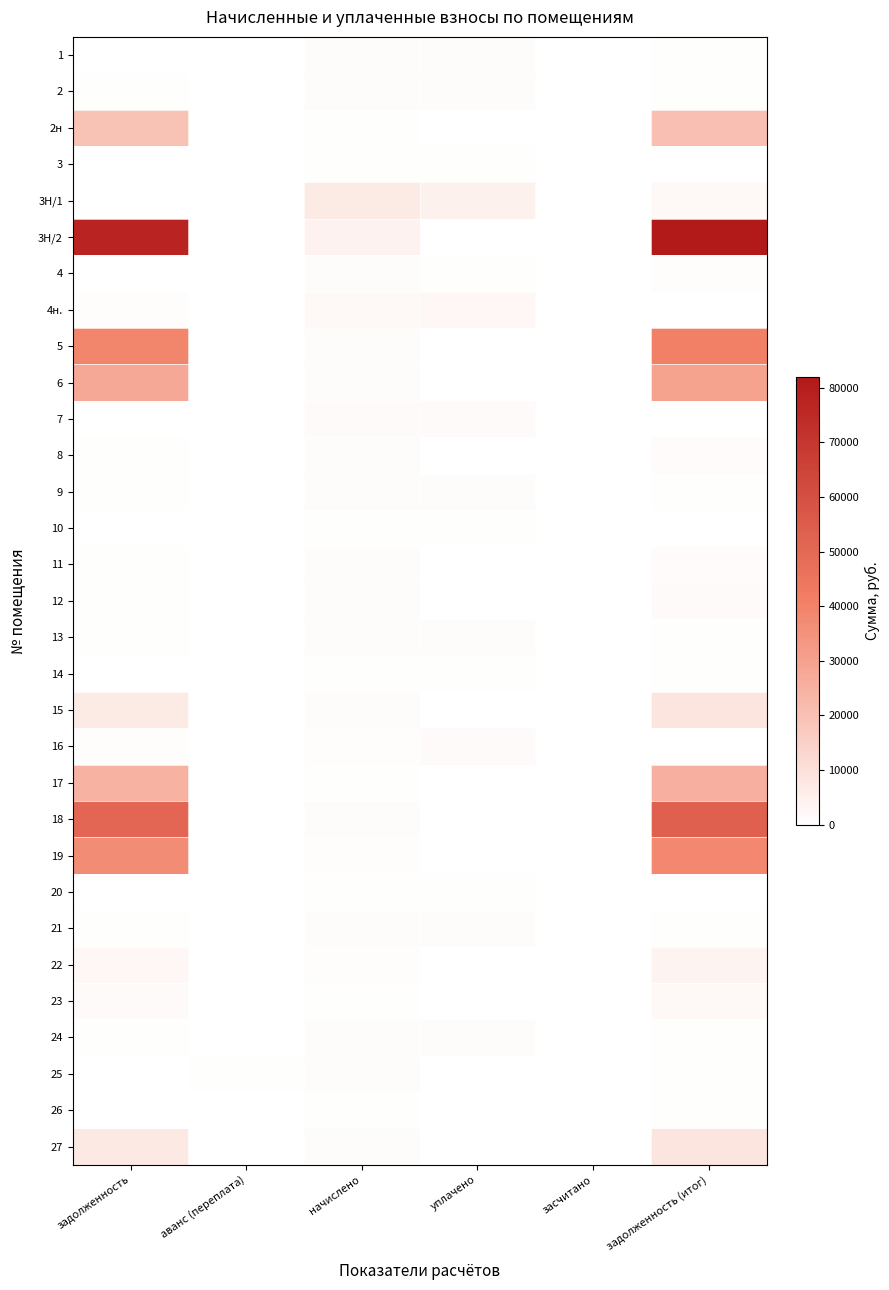

Between начислено and засчитано, which is larger?

начислено